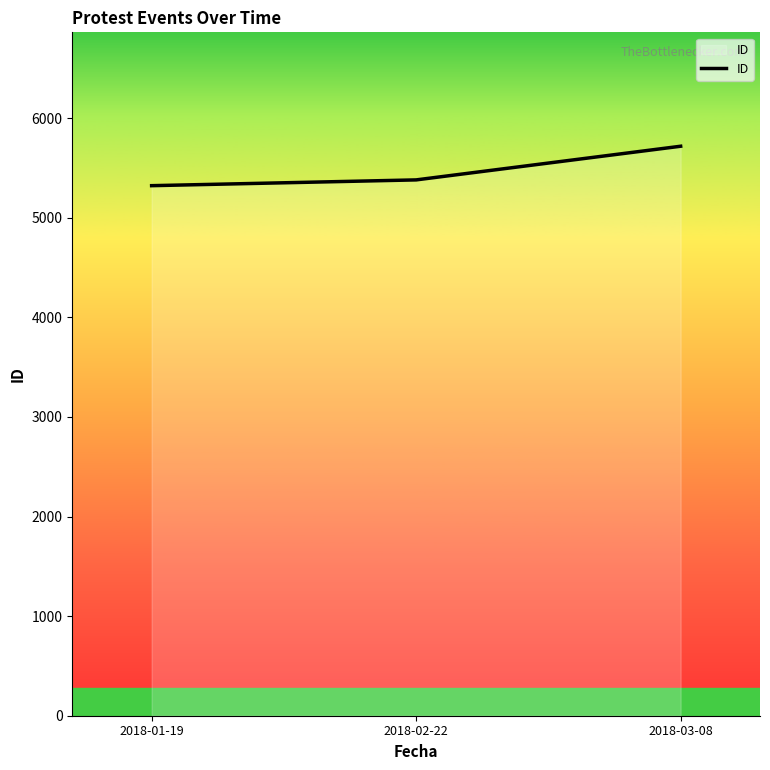

True or false: the data shows 8297 at 2018-03-08.

False